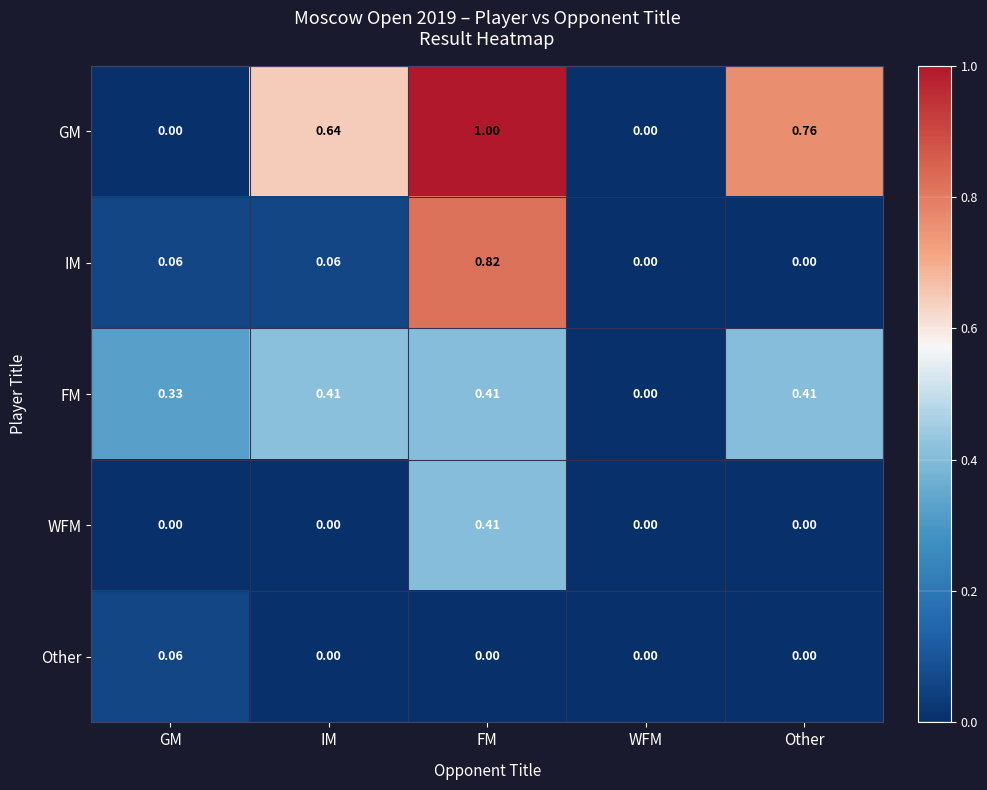

Which series has the largest total across all categories?

GM